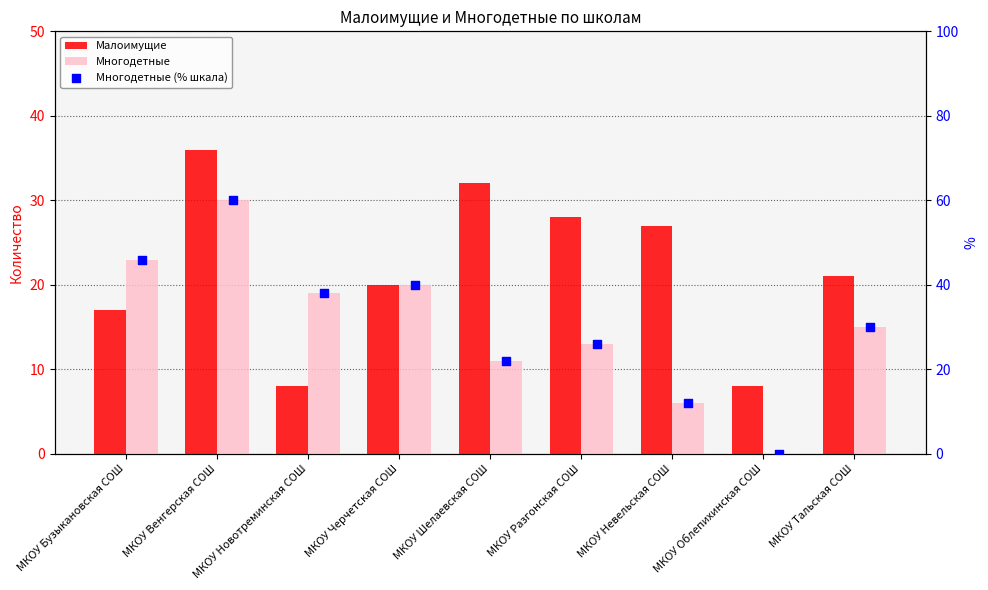

At how many categories does at least one series exceed 41?

2